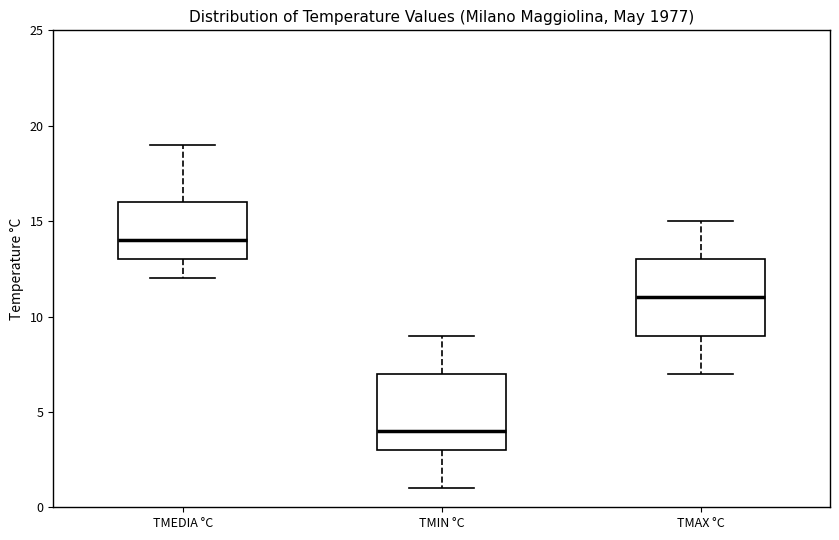

Reading left to right, read every box against the y-axis: the position of its median line, the range the box covers, and the ends of its whiskers. The values are not printed on the chart, so give them approximately, as read against the axis.

TMEDIA °C: median 14, box 13 to 16, whiskers 12 to 19
TMIN °C: median 4, box 3 to 7, whiskers 1 to 9
TMAX °C: median 11, box 9 to 13, whiskers 7 to 15